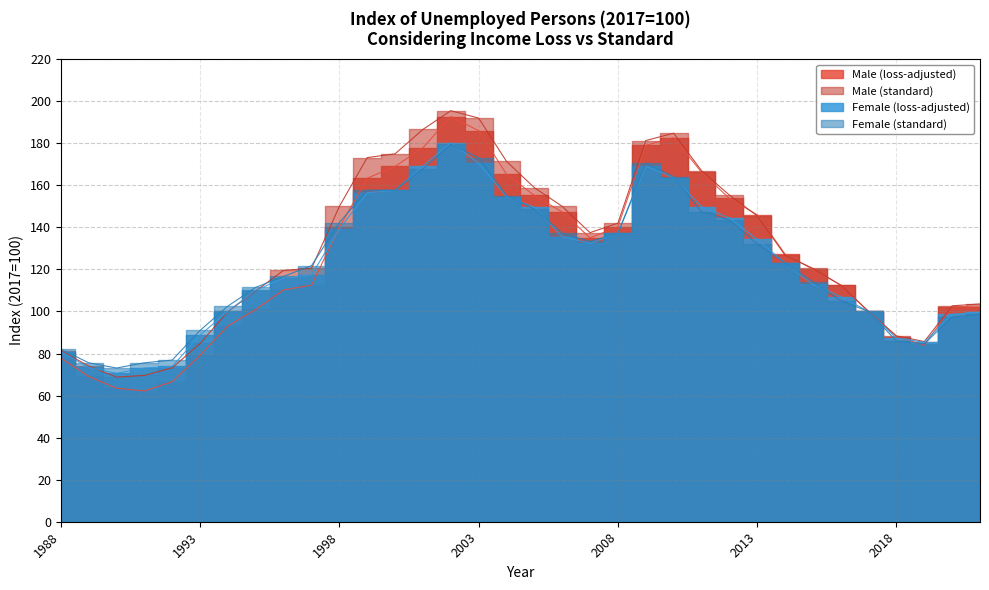

How many lines are shown in the chart?

4